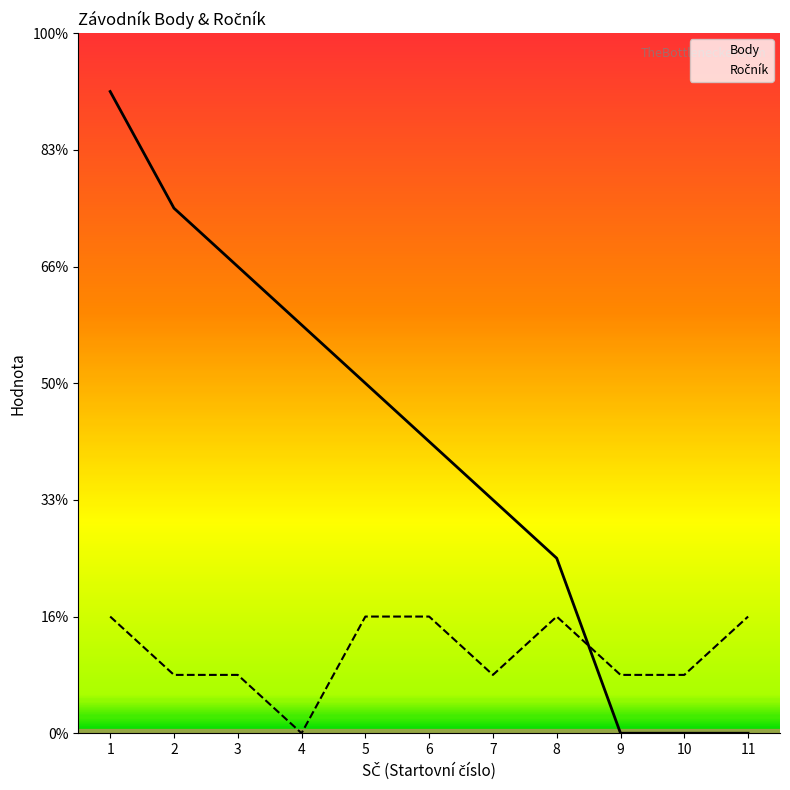

Is this an area chart (filled region under the line)?

No